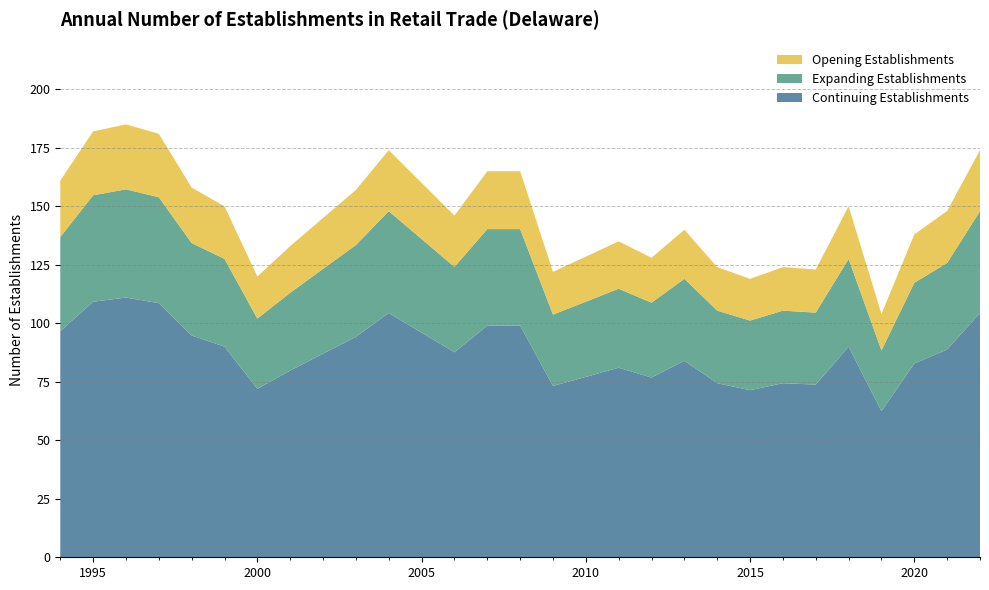

What is the maximum value for Continuing Establishments?

111.0